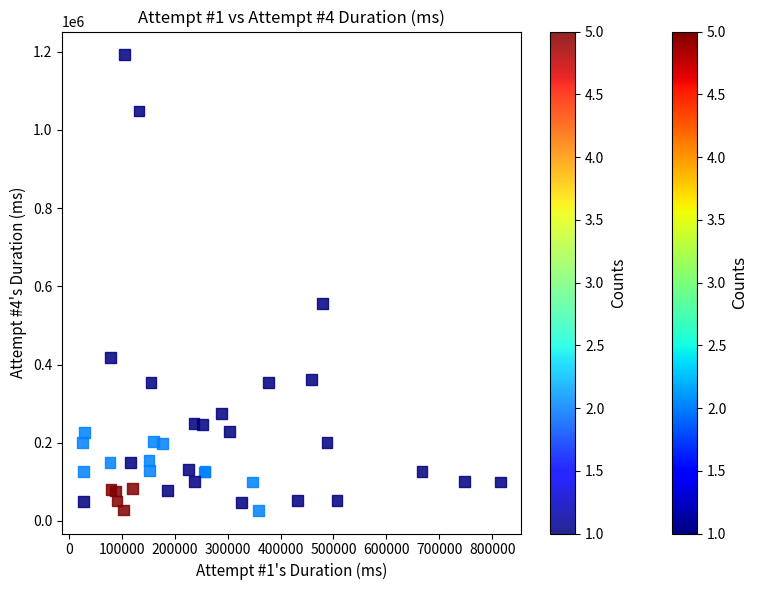

What Y value in the scatter plot is closest to 609532?

555680